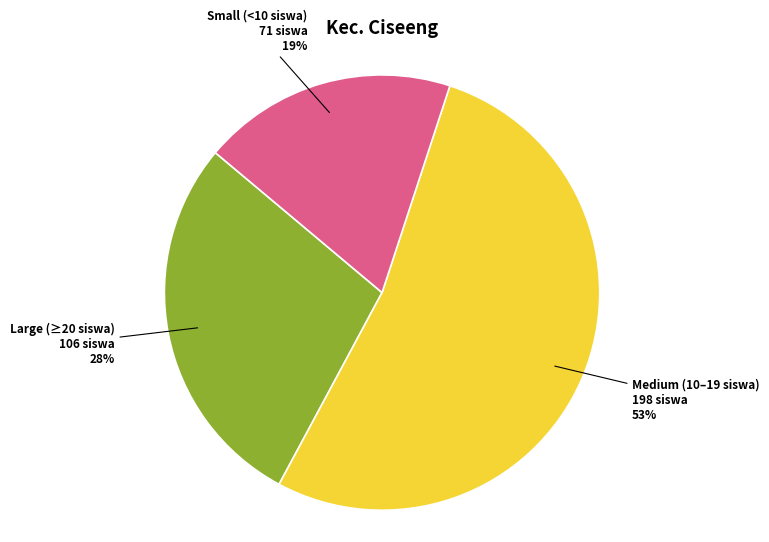

Is there a majority slice in this chart?

Yes